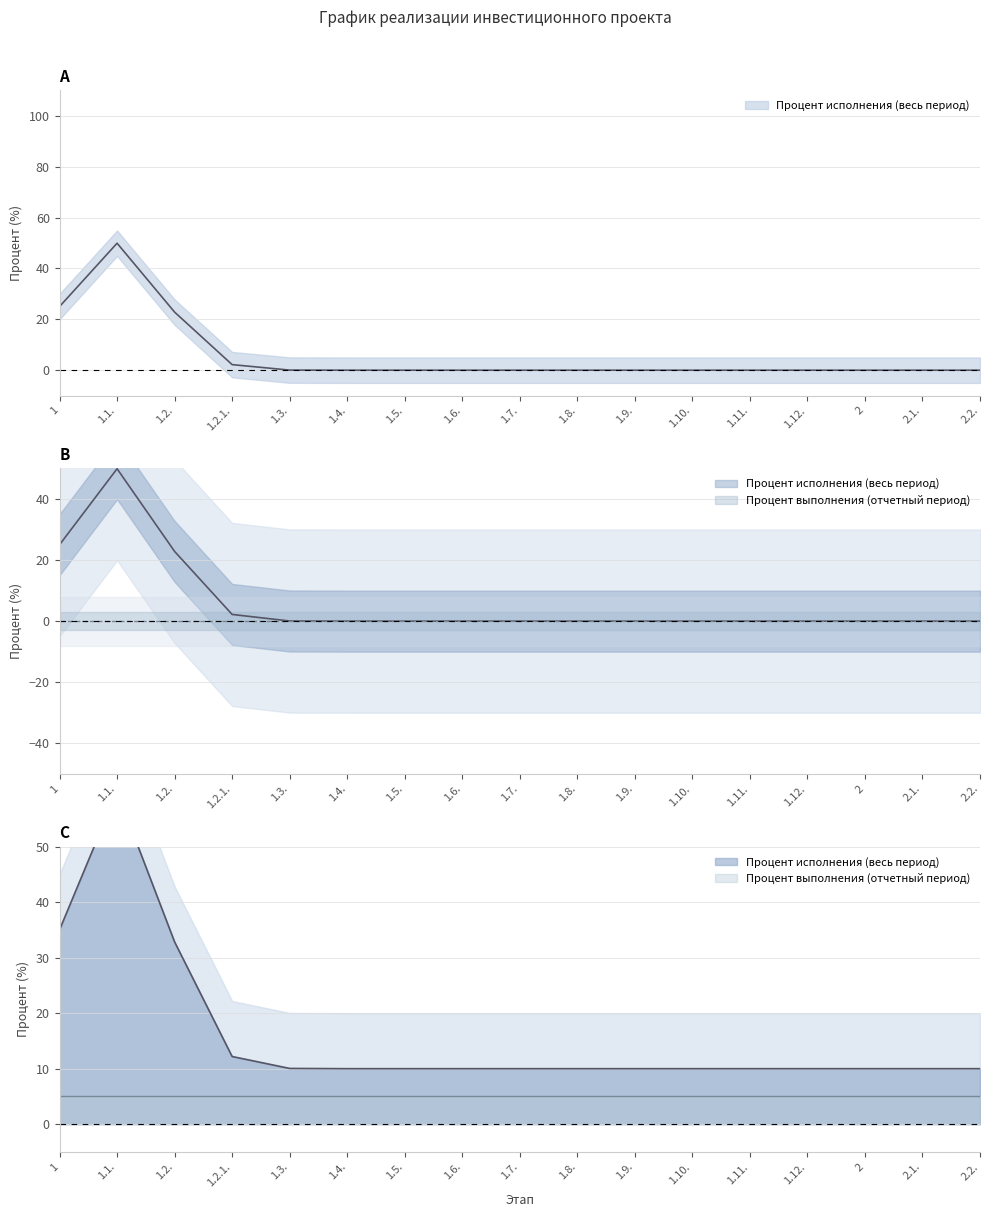

What is the sum of all Процент исполнения (весь период) values?

100